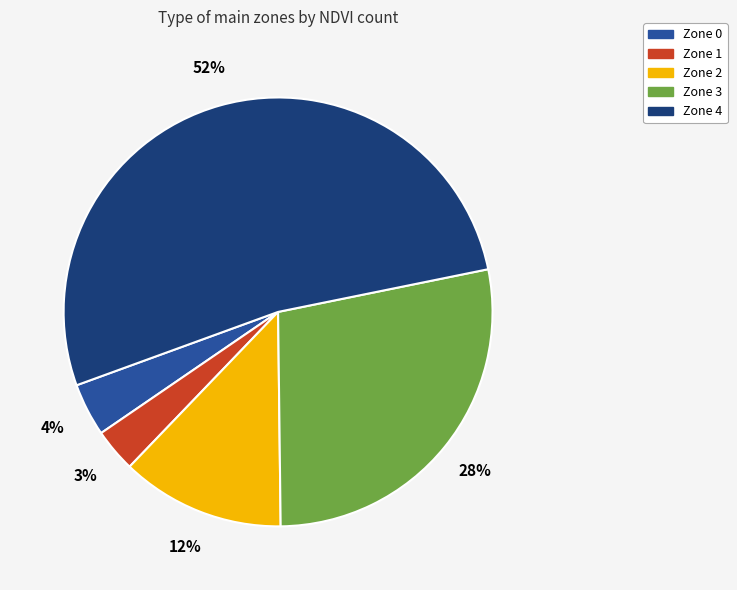

To the nearest percent, what is the combined percentage of Zone 1 and Zone 0?

7%